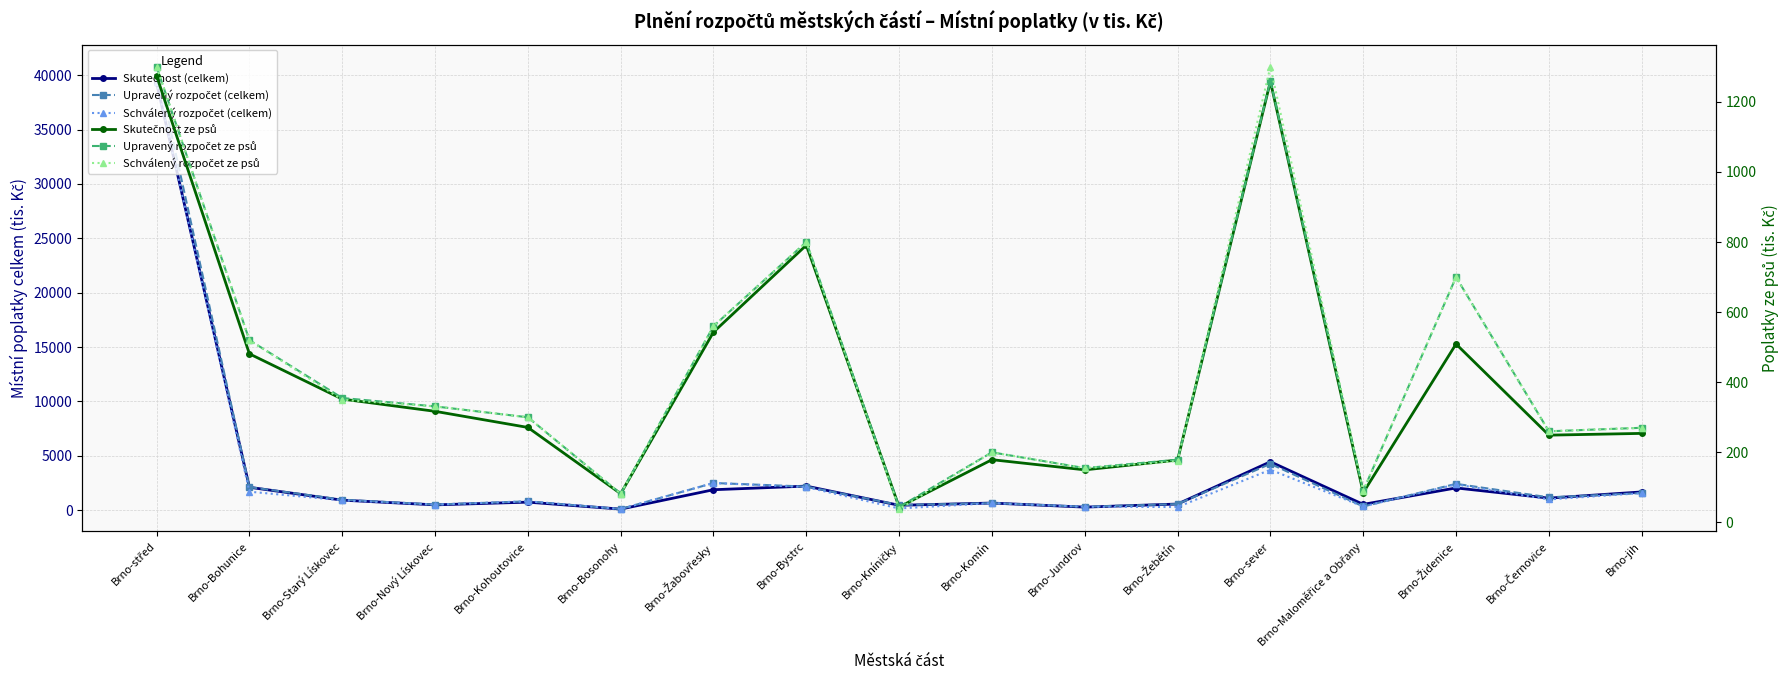

What are all the series names shown in the legend?

Skutečnost (celkem), Upravený rozpočet (celkem), Schválený rozpočet (celkem), Skutečnost ze psů, Upravený rozpočet ze psů, Schválený rozpočet ze psů